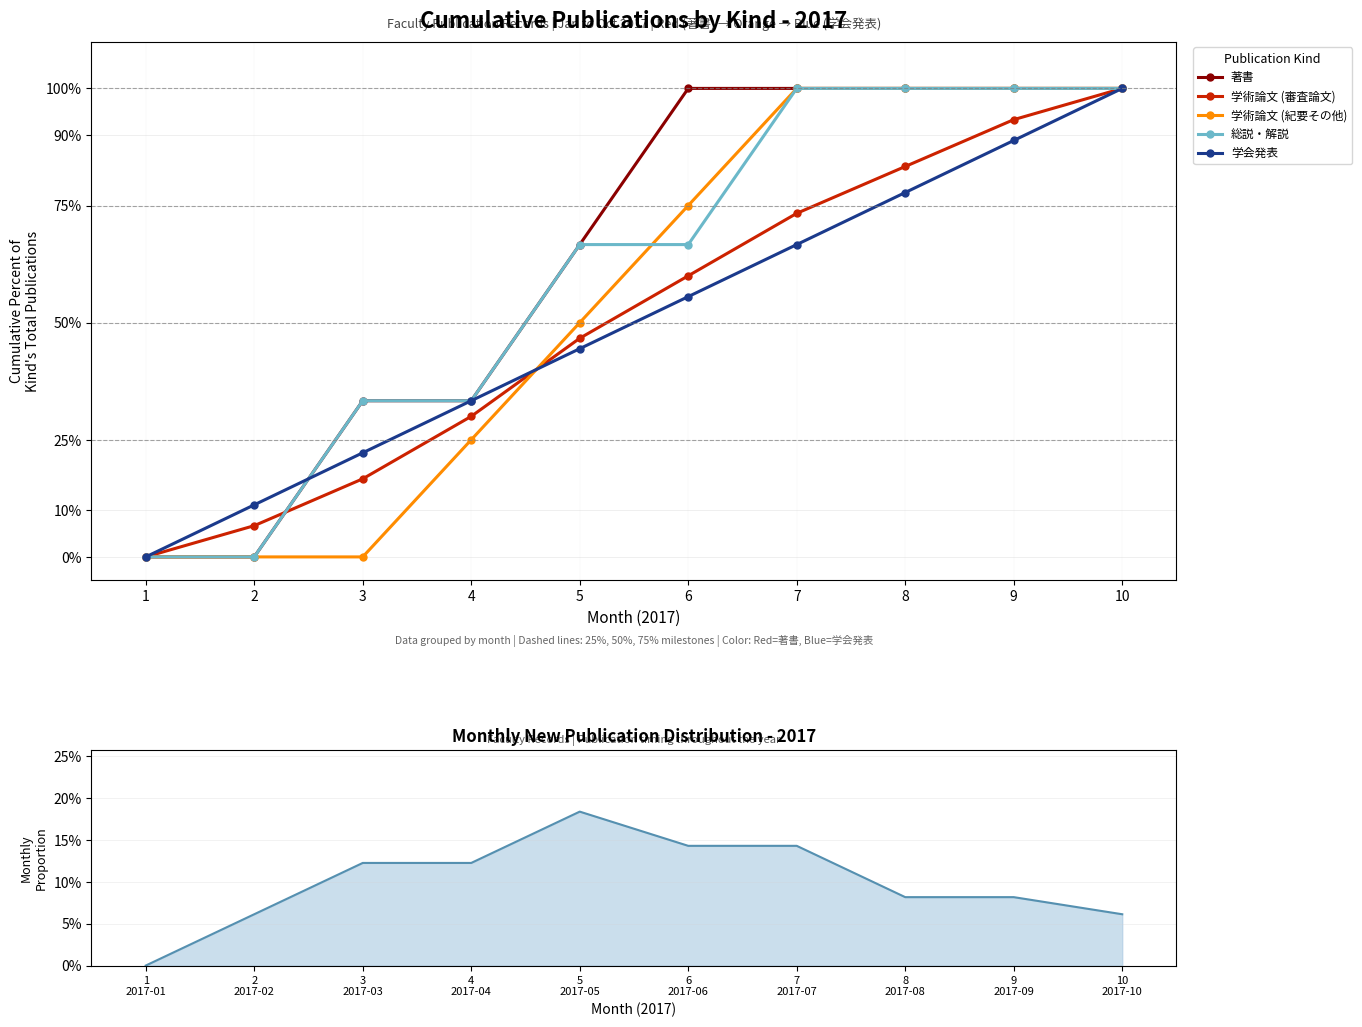

What is the value of the 学術論文 (審査論文) point at the 2nd from the left?

6.7